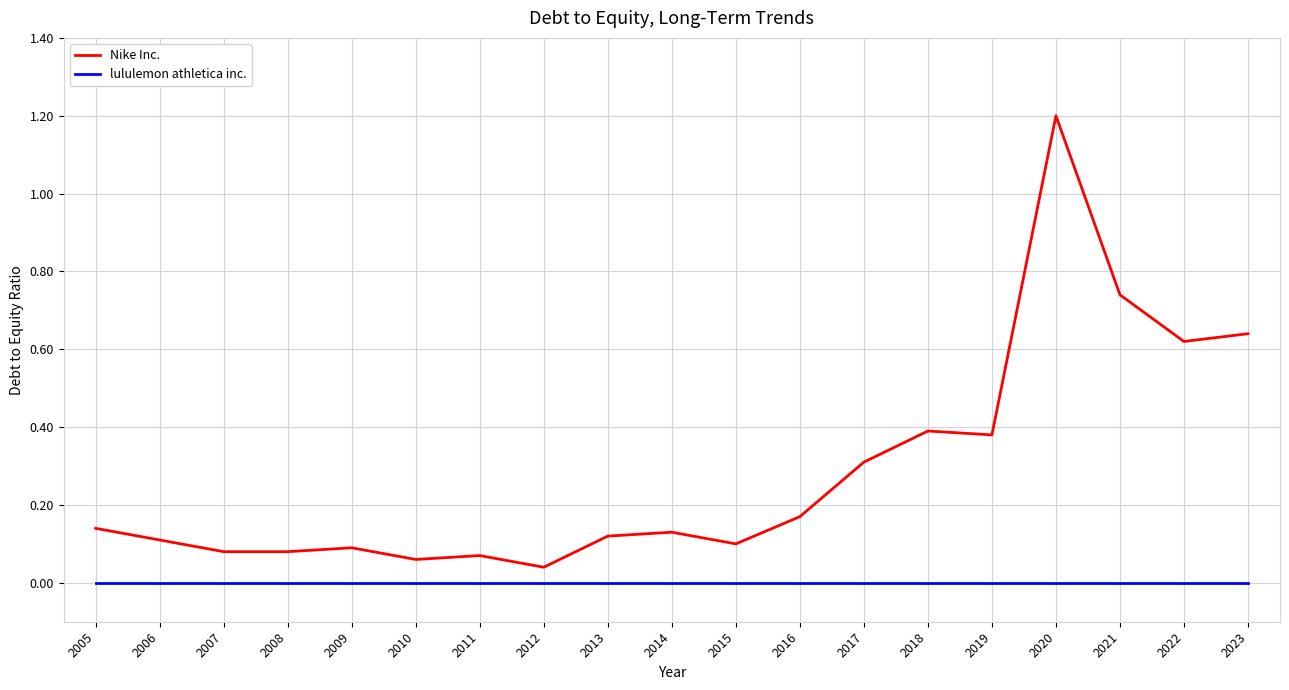

Where is Nike Inc. nearest to the value 0?

2012